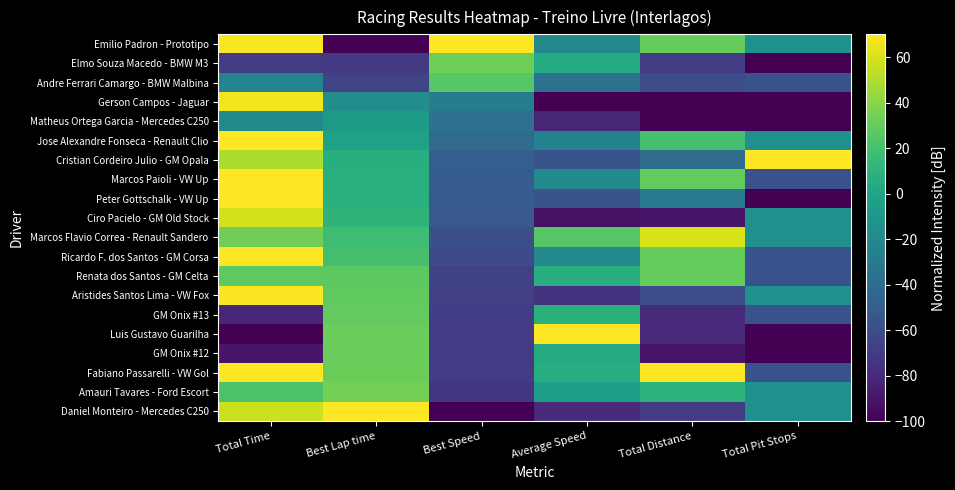

Reading left to right, list all the values displayed in this chart.

Emilio Padron - Prototipo: Total Time=68.7	Best Lap time=-100.0	Best Speed=70.0	Average Speed=-18.6	Total Distance=30.0	Total Pit Stops=-15.0
Elmo Souza Macedo - BMW M3: Total Time=-69.5	Best Lap time=-71.0	Best Speed=32.2	Average Speed=4.4	Total Distance=-70.0	Total Pit Stops=-100.0
Andre Ferrari Camargo - BMW Malbina: Total Time=-23.1	Best Lap time=-65.4	Best Speed=25.5	Average Speed=-35.8	Total Distance=-60.0	Total Pit Stops=-57.5
Gerson Campos - Jaguar: Total Time=66.6	Best Lap time=-16.0	Best Speed=-27.8	Average Speed=-100.0	Total Distance=-100.0	Total Pit Stops=-100.0
Matheus Ortega Garcia - Mercedes C250: Total Time=-19.2	Best Lap time=-7.5	Best Speed=-35.9	Average Speed=-82.0	Total Distance=-100.0	Total Pit Stops=-100.0
Jose Alexandre Fonseca - Renault Clio: Total Time=69.5	Best Lap time=-2.6	Best Speed=-40.6	Average Speed=-25.3	Total Distance=20.0	Total Pit Stops=-15.0
Cristian Cordeiro Julio - GM Opala: Total Time=48.9	Best Lap time=6.6	Best Speed=-49.0	Average Speed=-56.0	Total Distance=-40.0	Total Pit Stops=70.0
Marcos Paioli - VW Up: Total Time=70.0	Best Lap time=8.1	Best Speed=-50.3	Average Speed=-19.3	Total Distance=30.0	Total Pit Stops=-57.5
Peter Gottschalk - VW Up: Total Time=70.0	Best Lap time=8.4	Best Speed=-50.6	Average Speed=-56.7	Total Distance=-30.0	Total Pit Stops=-100.0
Ciro Pacielo - GM Old Stock: Total Time=58.2	Best Lap time=10.7	Best Speed=-52.7	Average Speed=-92.3	Total Distance=-90.0	Total Pit Stops=-15.0
Marcos Flavio Correa - Renault Sandero: Total Time=33.4	Best Lap time=17.2	Best Speed=-58.3	Average Speed=25.7	Total Distance=60.0	Total Pit Stops=-15.0
Ricardo F. dos Santos - GM Corsa: Total Time=70.0	Best Lap time=20.1	Best Speed=-60.8	Average Speed=-19.3	Total Distance=30.0	Total Pit Stops=-57.5
Renata dos Santos - GM Celta: Total Time=28.2	Best Lap time=27.3	Best Speed=-66.9	Average Speed=7.0	Total Distance=30.0	Total Pit Stops=-57.5
Aristides Santos Lima - VW Fox: Total Time=69.3	Best Lap time=28.6	Best Speed=-67.9	Average Speed=-75.3	Total Distance=-60.0	Total Pit Stops=-15.0
GM Onix #13: Total Time=-81.9	Best Lap time=28.9	Best Speed=-68.3	Average Speed=9.5	Total Distance=-80.0	Total Pit Stops=-57.5
Luis Gustavo Guarilha: Total Time=-100.0	Best Lap time=30.9	Best Speed=-69.9	Average Speed=70.0	Total Distance=-80.0	Total Pit Stops=-100.0
GM Onix #12: Total Time=-89.8	Best Lap time=31.3	Best Speed=-70.2	Average Speed=4.6	Total Distance=-90.0	Total Pit Stops=-100.0
Fabiano Passarelli - VW Gol: Total Time=69.7	Best Lap time=31.5	Best Speed=-70.4	Average Speed=5.8	Total Distance=70.0	Total Pit Stops=-57.5
Amauri Tavares - Ford Escort: Total Time=22.7	Best Lap time=34.4	Best Speed=-72.8	Average Speed=-4.7	Total Distance=10.0	Total Pit Stops=-15.0
Daniel Monteiro - Mercedes C250: Total Time=57.2	Best Lap time=70.0	Best Speed=-100.0	Average Speed=-78.9	Total Distance=-70.0	Total Pit Stops=-15.0